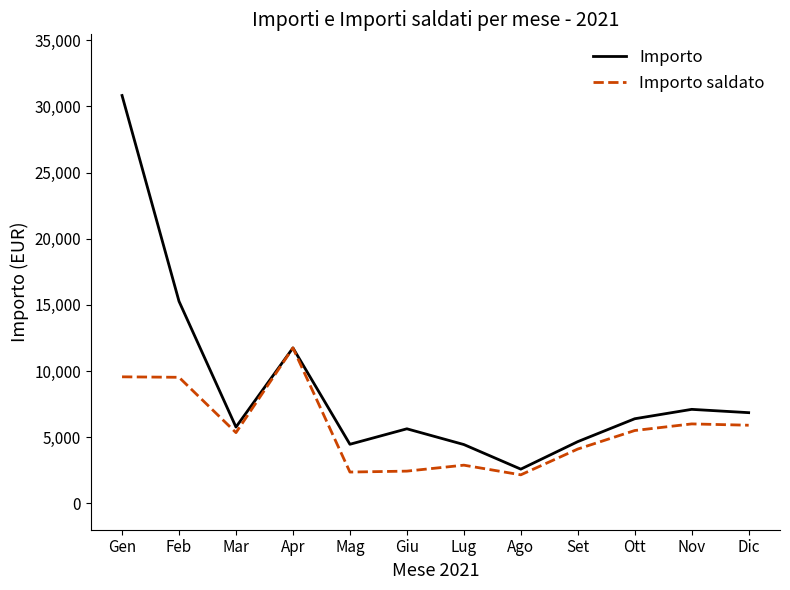

What is the difference between the maximum and minimum values in the Importo saldato series?

9595.0